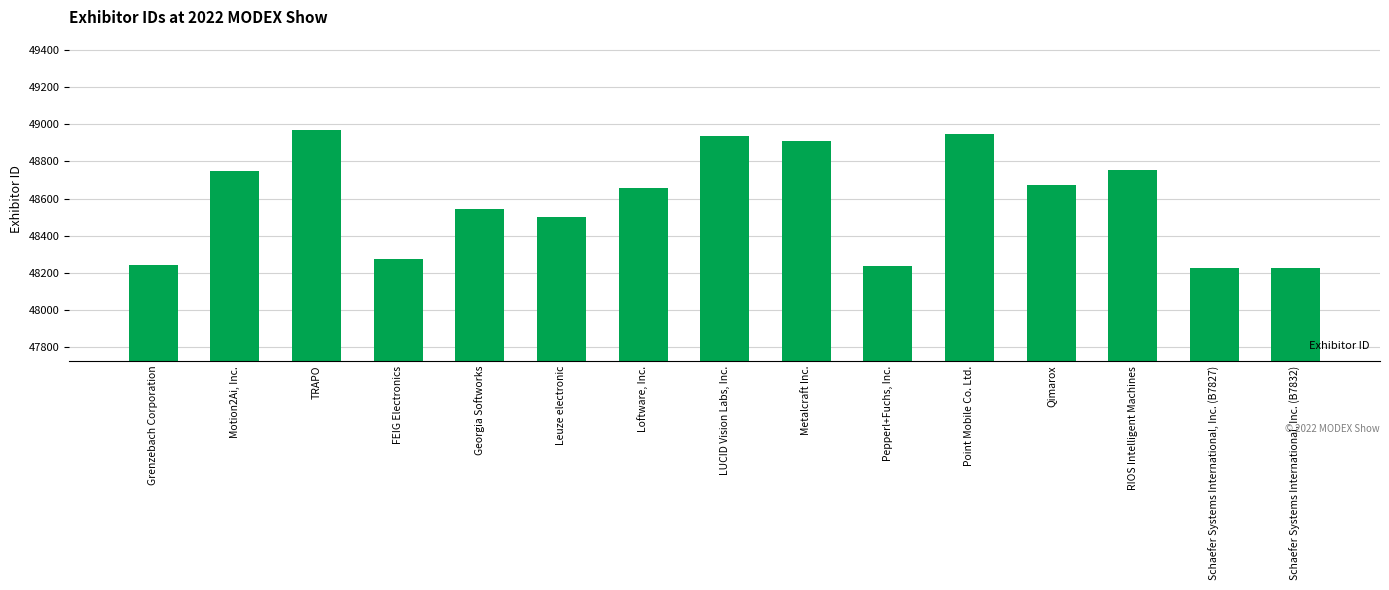

Where does the data first go above 48658?

Motion2Ai, Inc.